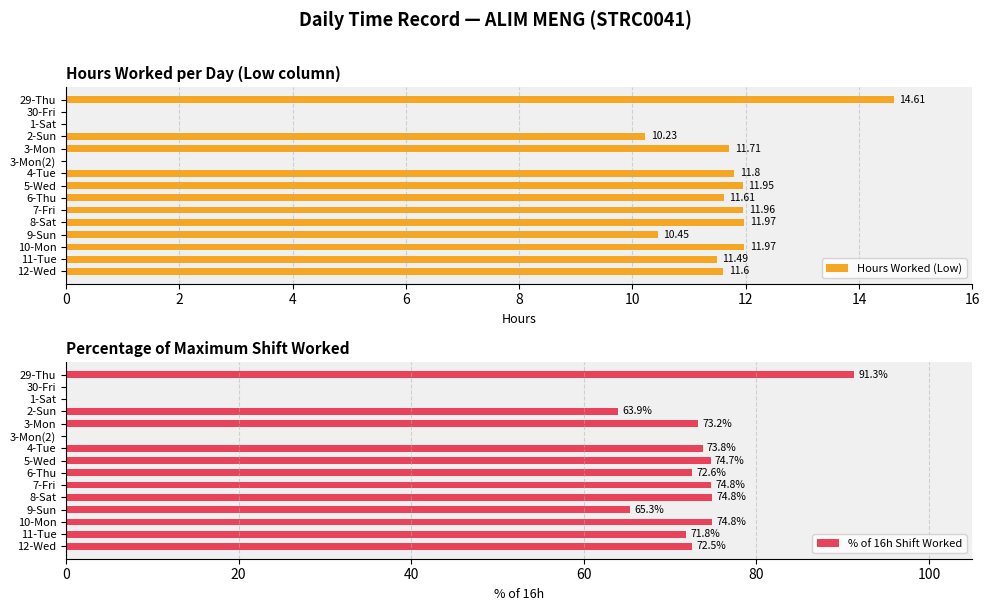

How many data points in Hours Worked (Low) are above 11?

10